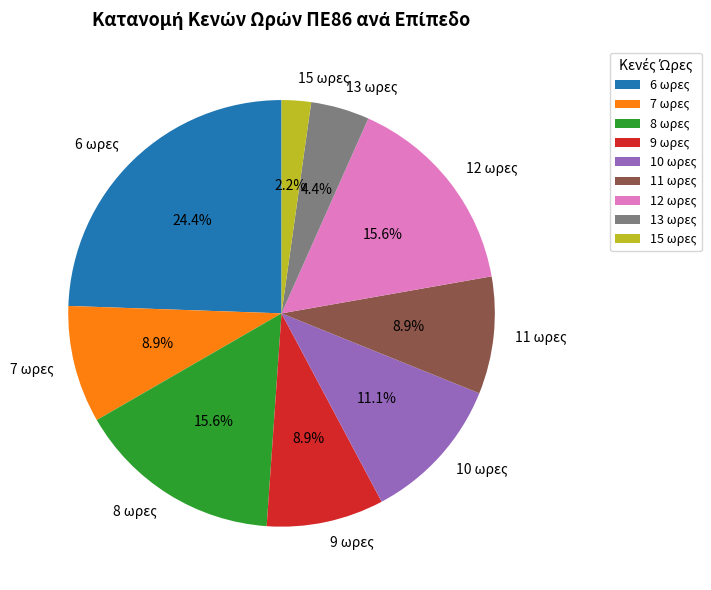

Which category has the biggest portion of the pie?

6 ωρες